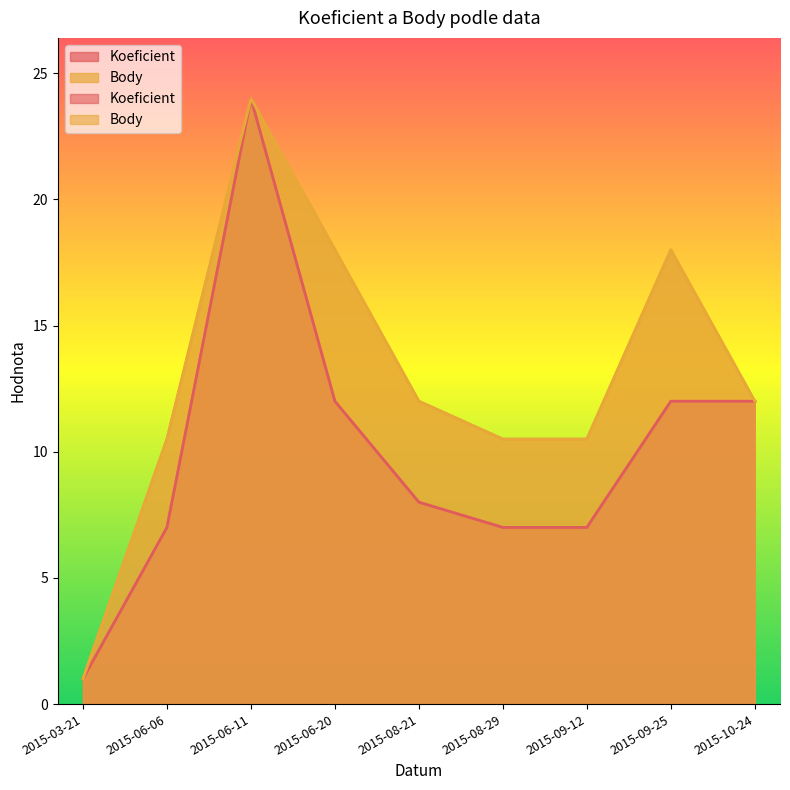

Reading left to right, extract all data points from this chart.

Koeficient: 1.0	7.0	24.0	12.0	8.0	7.0	7.0	12.0	12.0
Body: 1.0	10.5	24.0	18.0	12.0	10.5	10.5	18.0	12.0